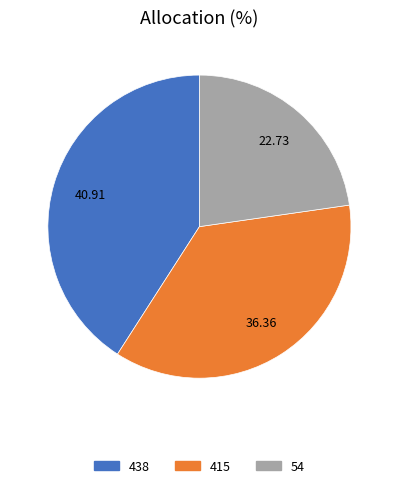

Which has a higher value, 54 or 438?

438